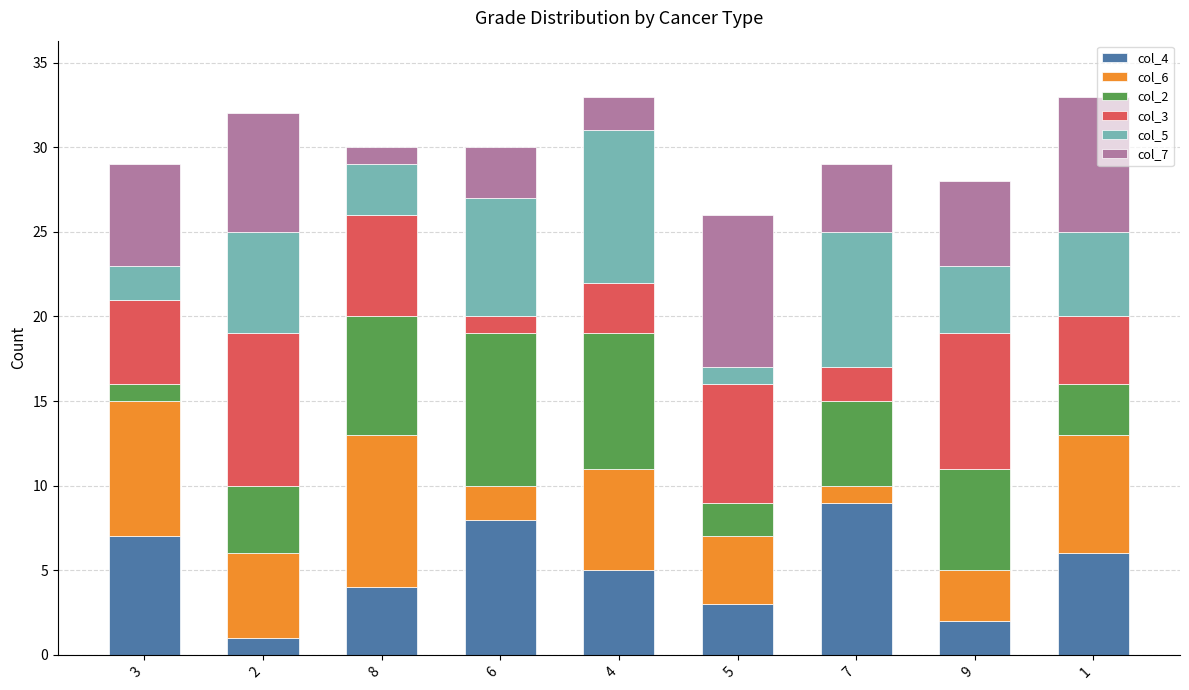

What is the difference between the maximum and second lowest values in the col_4 series?

7